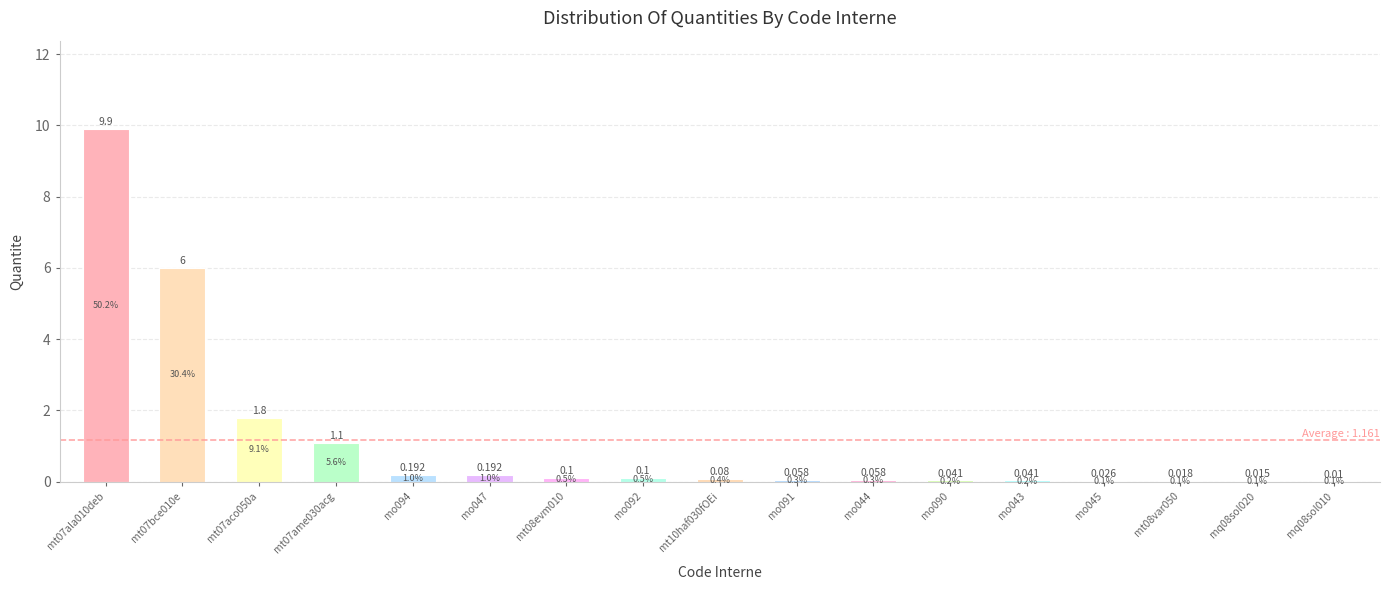

Reading right to left, extract all data points from this chart.

mq08sol010=0.0	mq08sol020=0.0	mt08var050=0.0	mo045=0.0	mo043=0.0	mo090=0.0	mo044=0.1	mo091=0.1	mt10haf030fOEi=0.1	mo092=0.1	mt08evm010=0.1	mo047=0.2	mo094=0.2	mt07ame030acg=1.1	mt07aco050a=1.8	mt07bce010e=6.0	mt07ala010deb=9.9